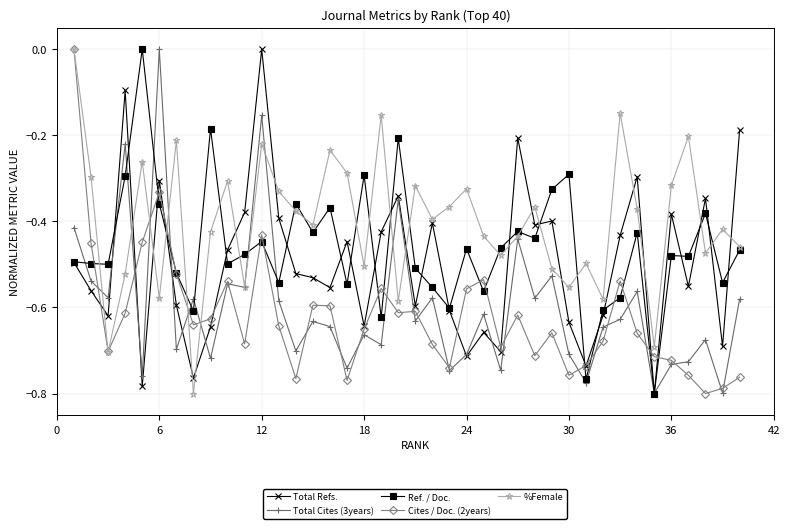

True or false: Total Cites (3years) has more than 0 interior local peaks.

True